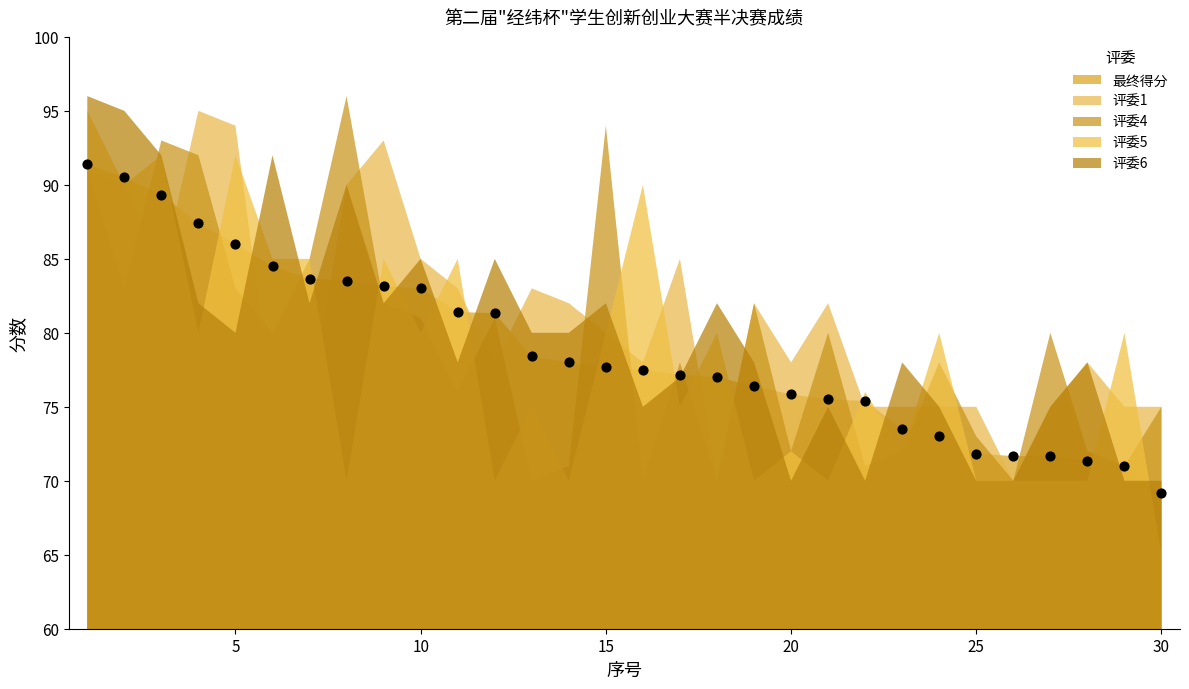

What is the range of Y values (max minus min)?

22.2